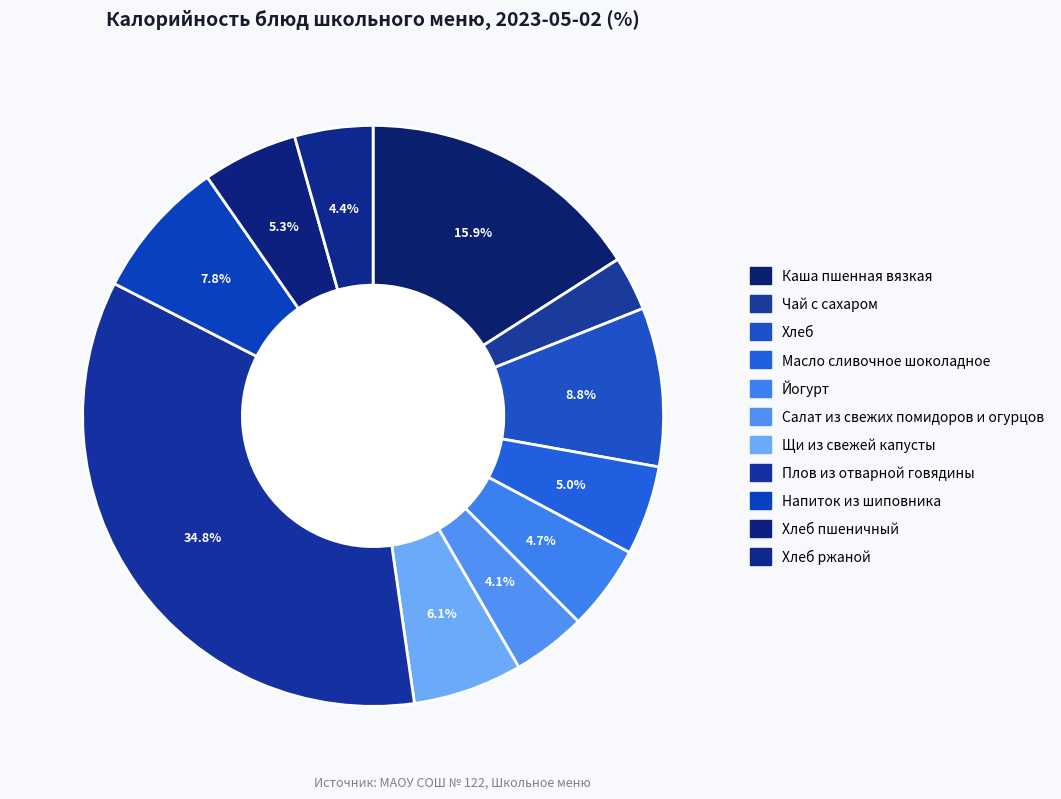

How many slices are in this pie chart?

11